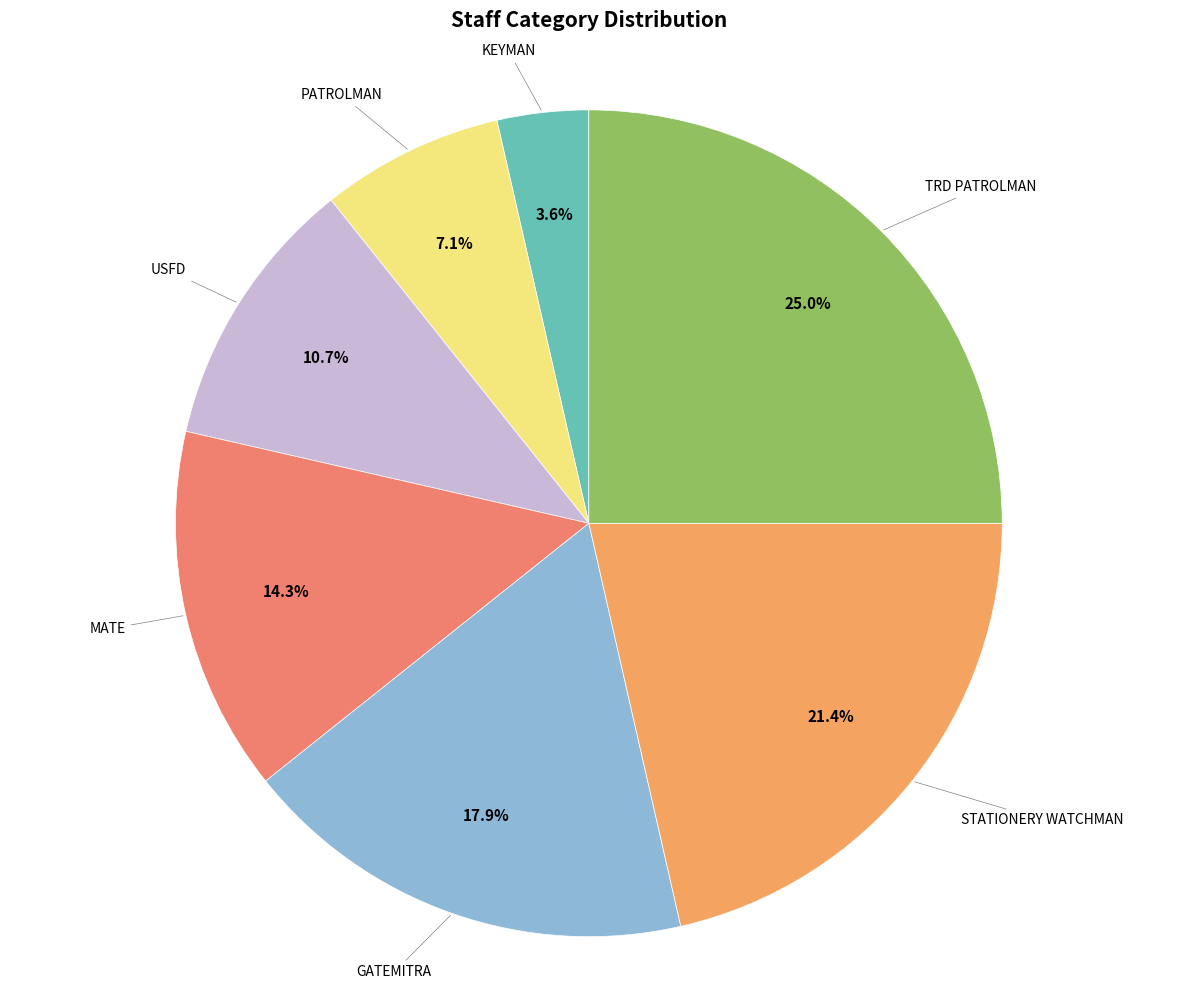

Which slice is the largest?

TRD PATROLMAN